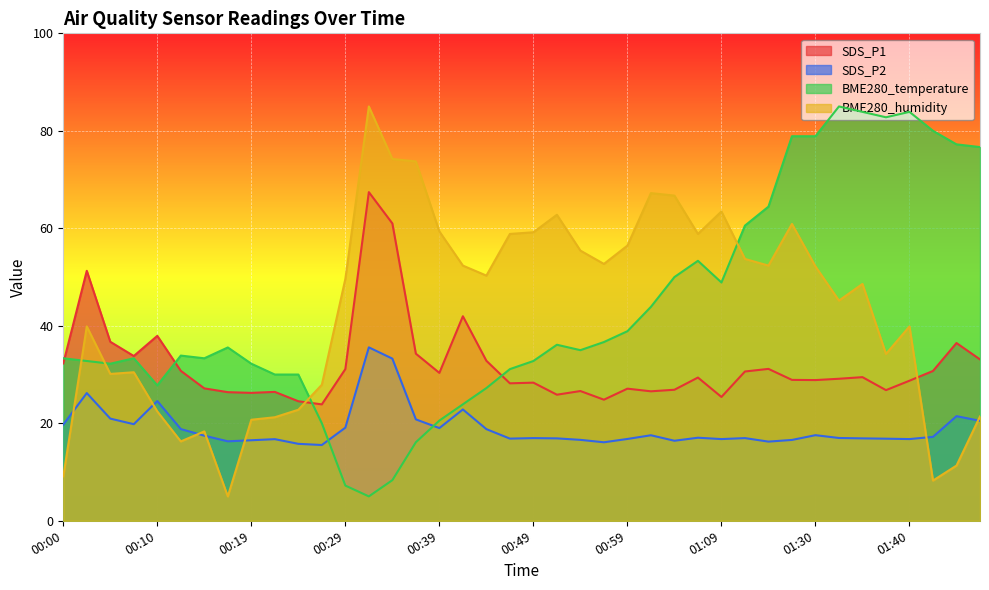

At how many categories does at least one series exceed 38?

29